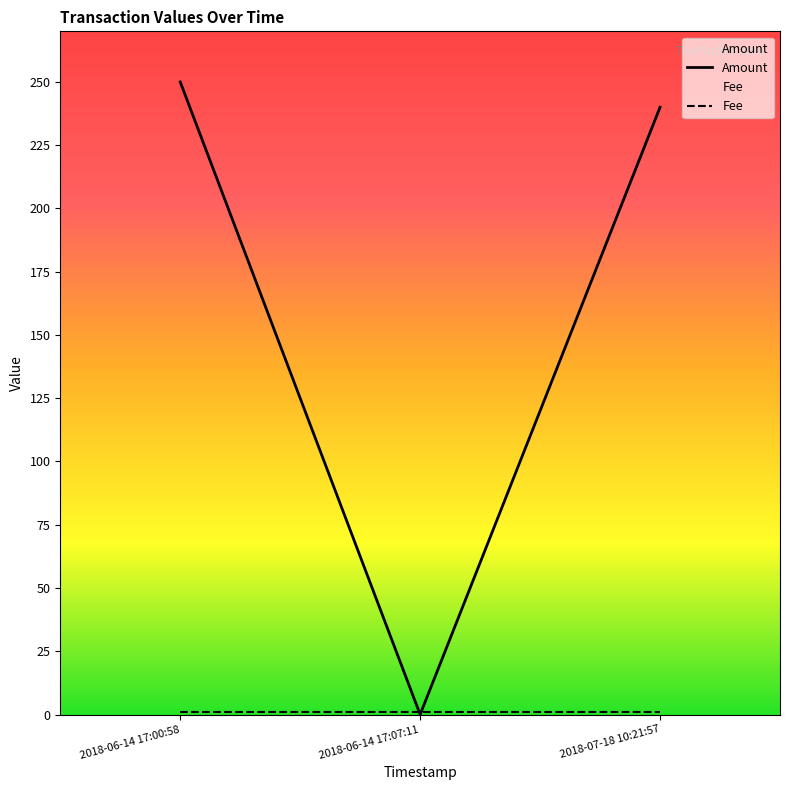

What is the difference between the values at 2018-07-18 10:21:57 and 2018-06-14 17:00:58?

10